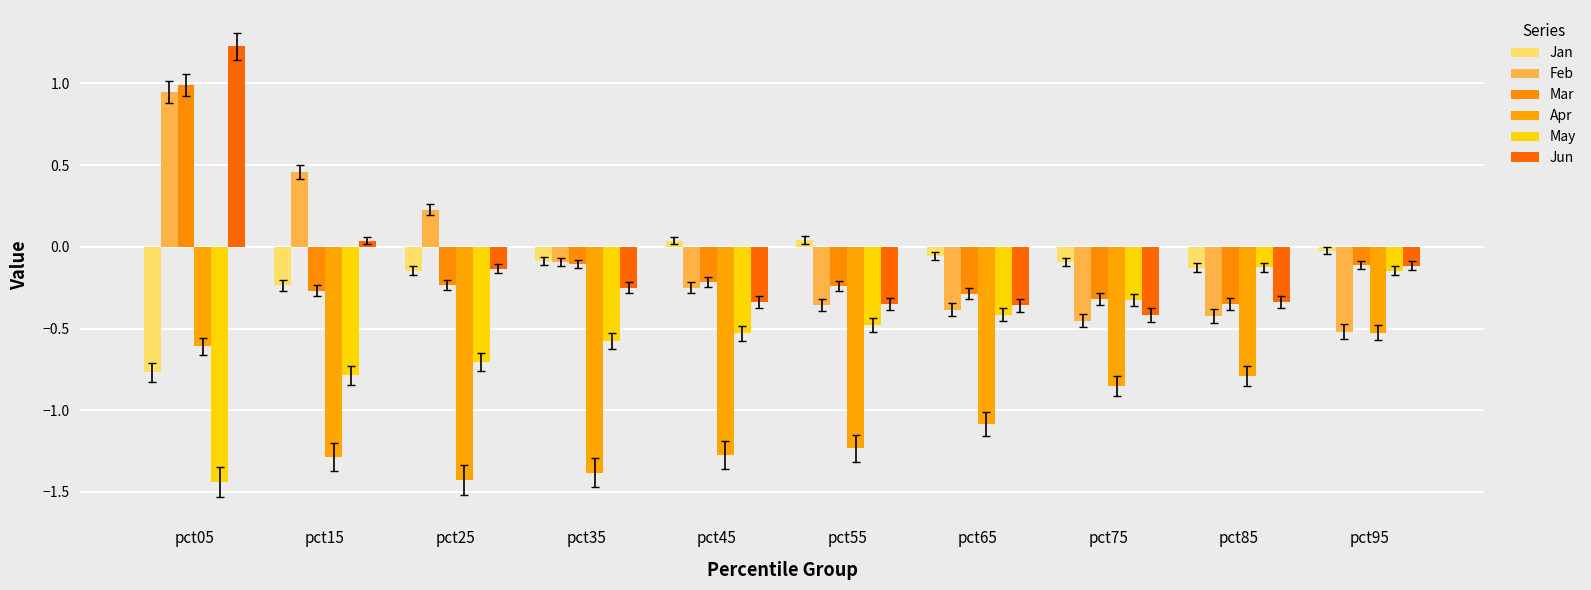

Is it true that May equals -2.2 at pct05?

False